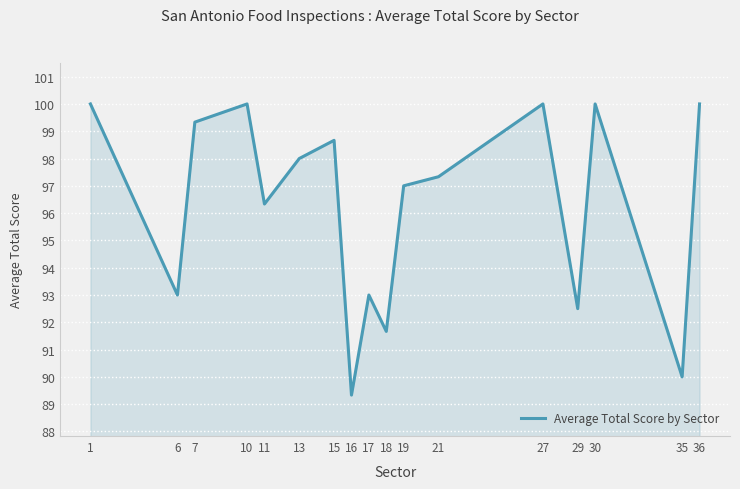

At which category does the data reach its first local valley?

6